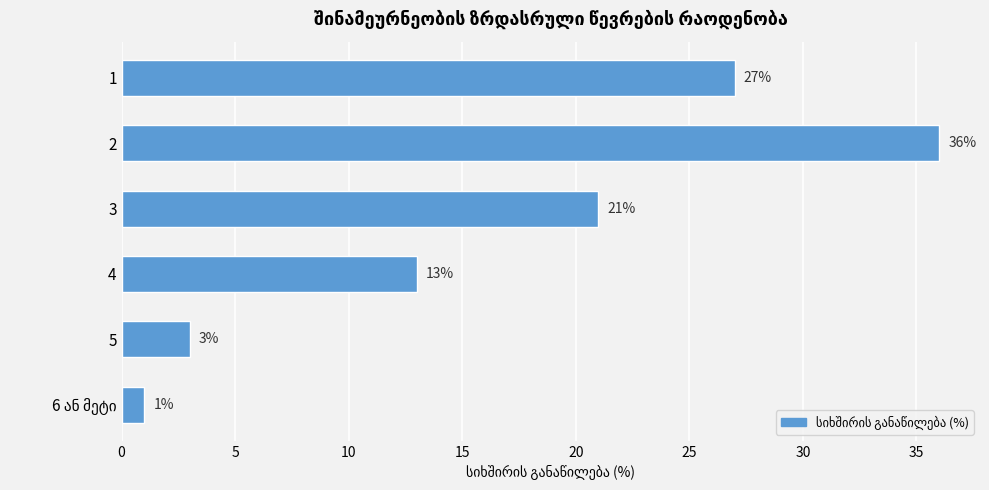

At which label is the value closest to 18?

3